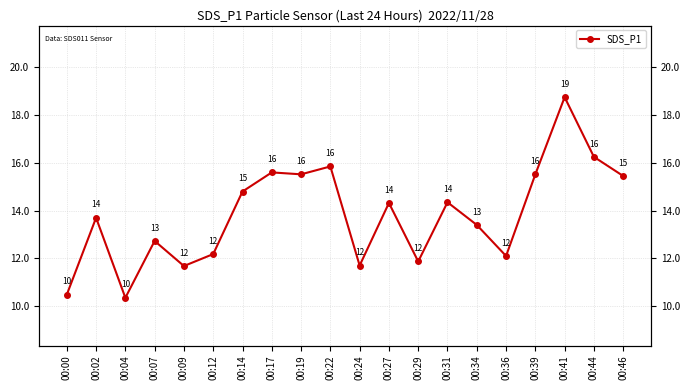

The chart shows a value of 12.2 at 00:12. True or false?

True